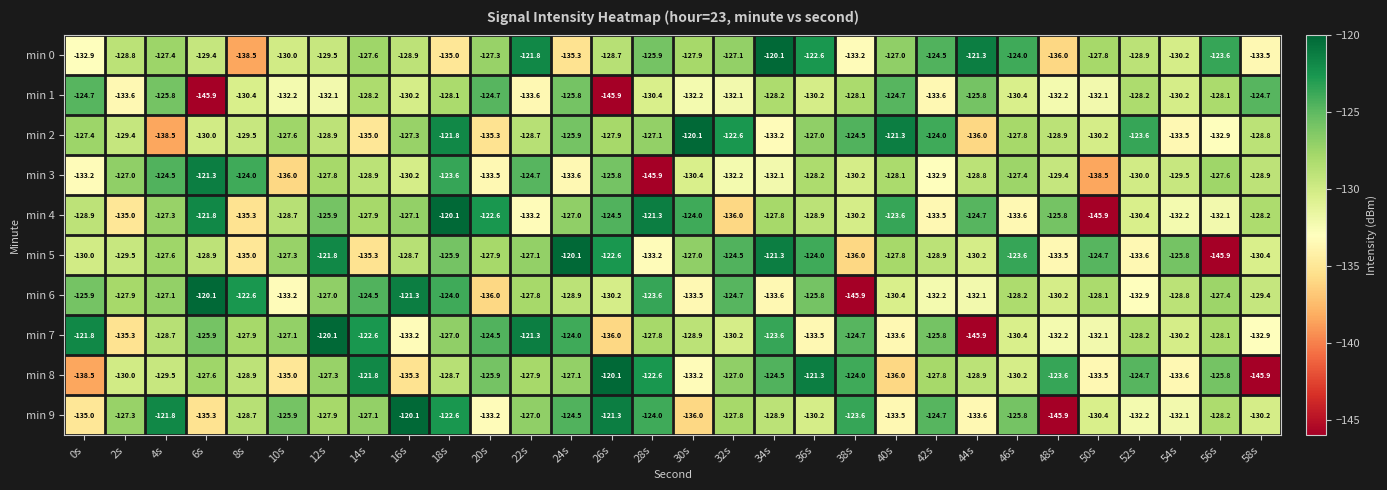

What is the spread (max minus min) of values at 46s?

10.0